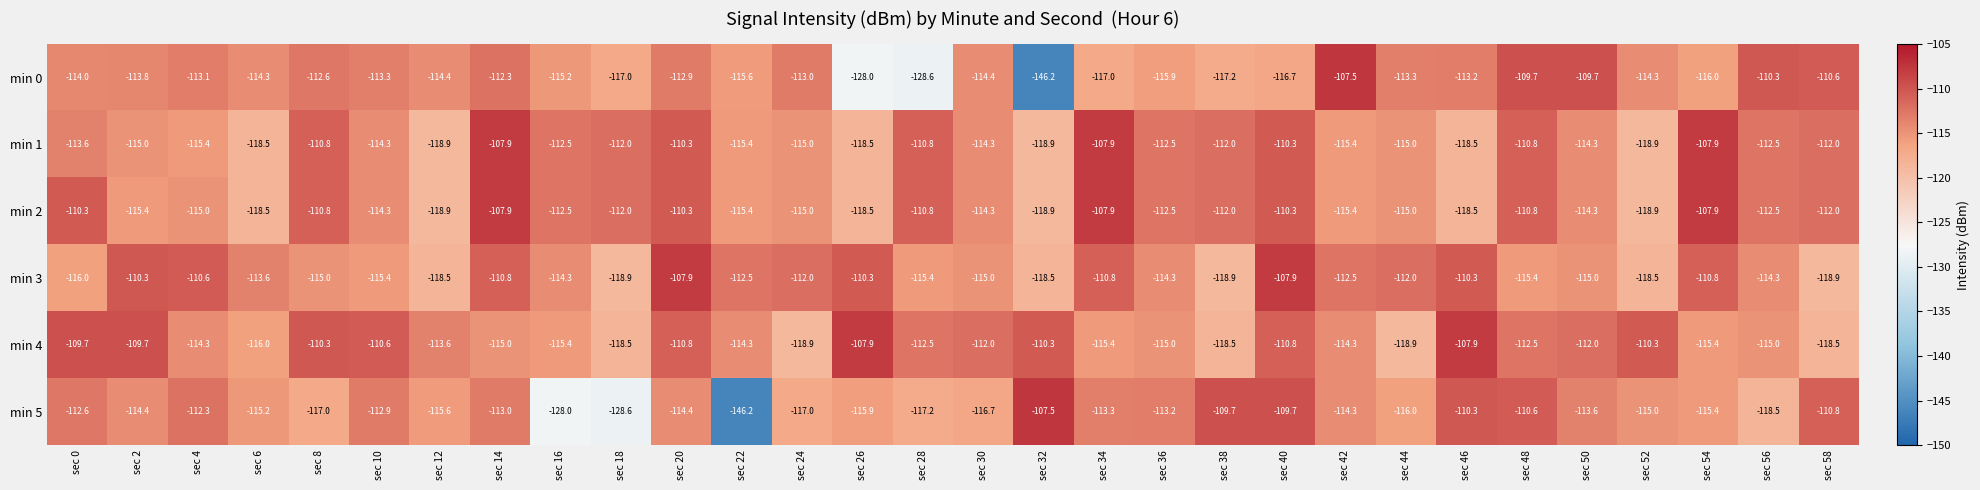

What is the difference between the min 3 values at sec 2 and sec 8?

4.7